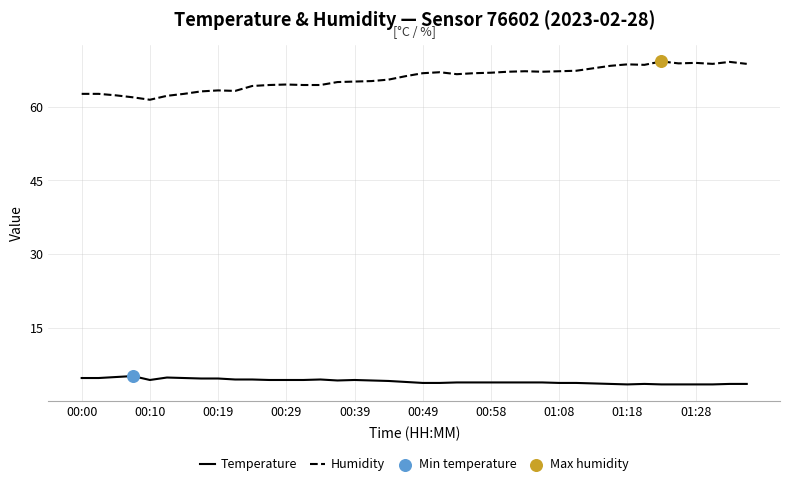

Which series has the largest total across all categories?

Humidity